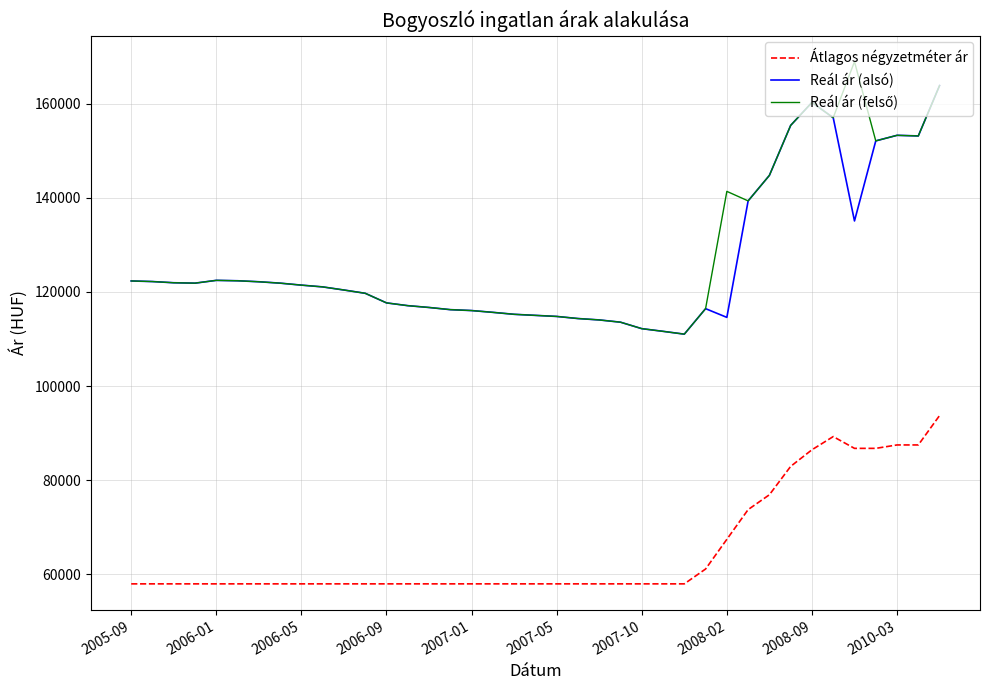

What is the maximum value shown in the chart?

168892